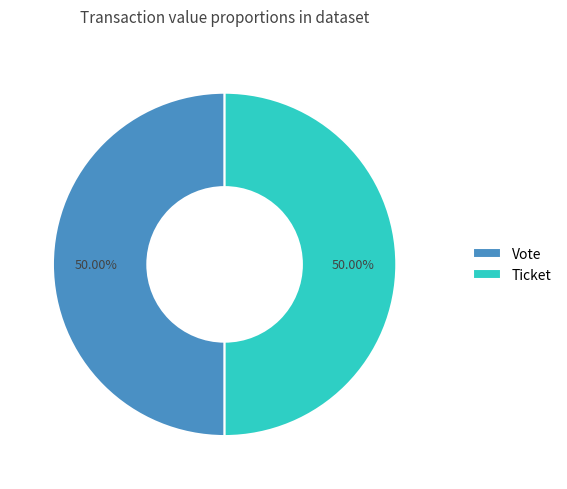

What is the ratio of the value at Vote to the value at Ticket?

1.0